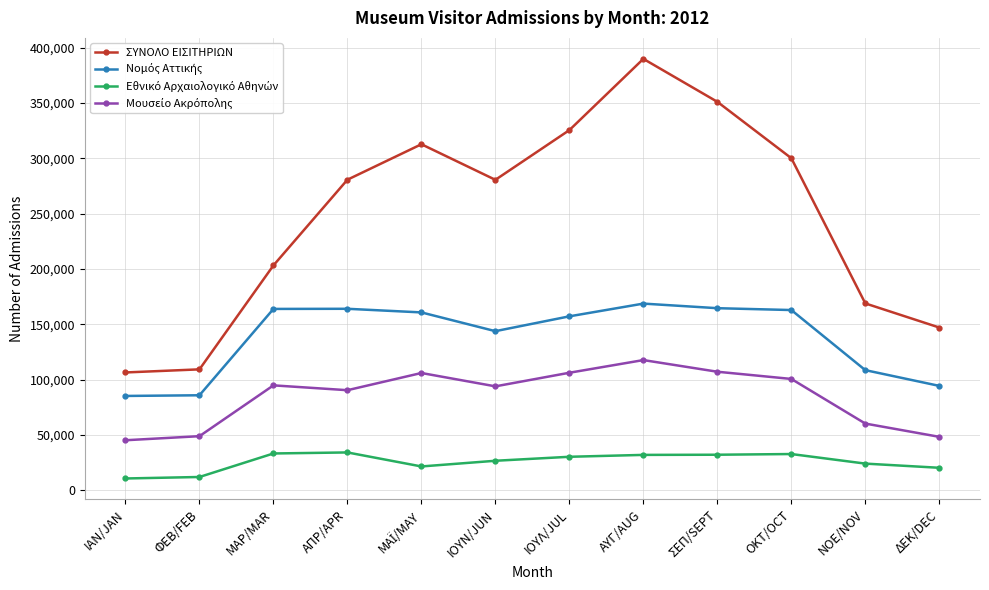

The ΣΥΝΟΛΟ ΕΙΣΙΤΗΡΙΩΝ series shows 389848 at ΑΥΓ/AUG. True or false?

True